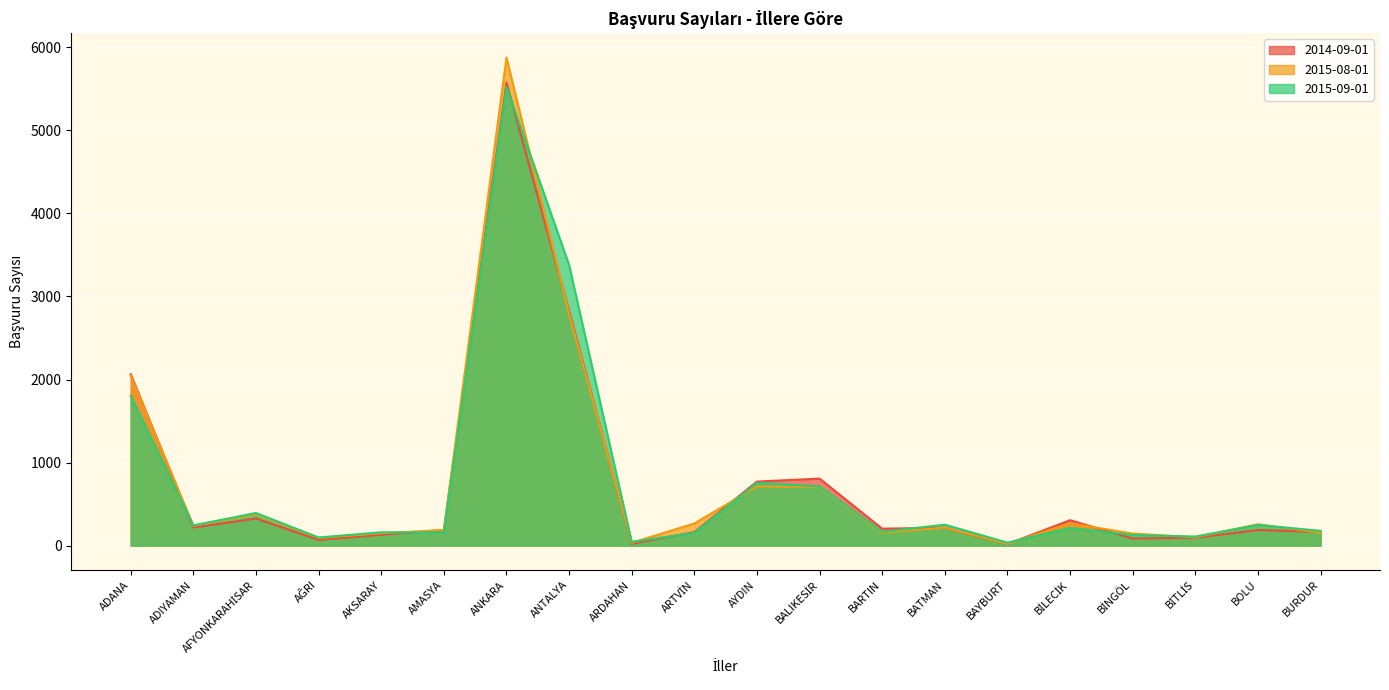

What is the label of the 9th point from the left?

ARDAHAN